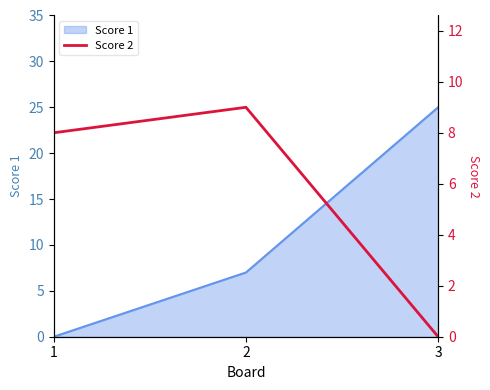

The value of Score 1 at 3 is 25. True or false?

True